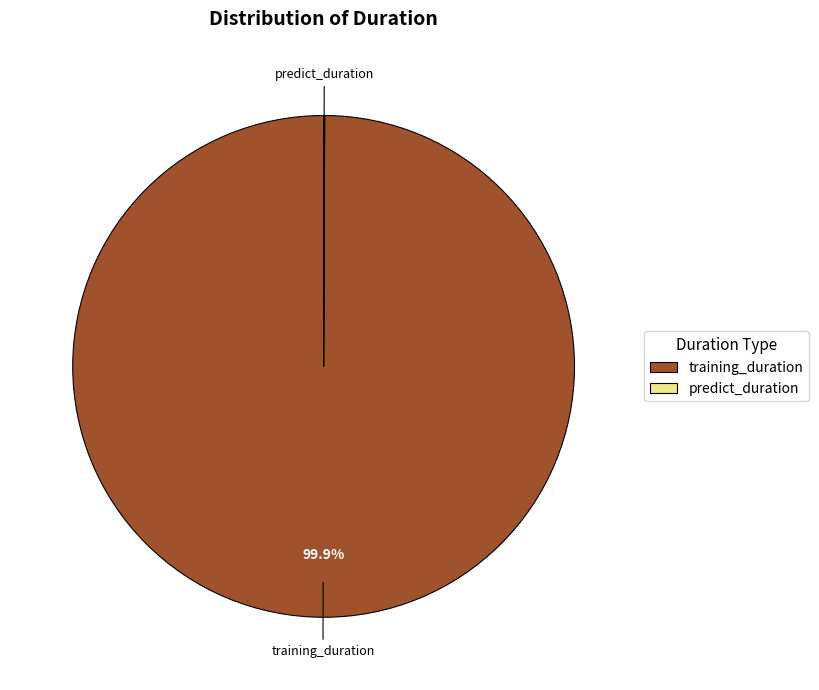

What is the majority slice?

training_duration